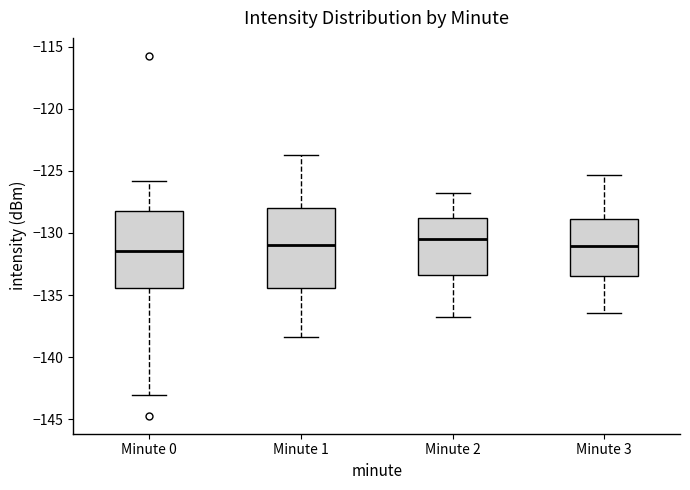

Reading left to right, read every box against the y-axis: the position of its median line, the range the box covers, and the ends of its whiskers. The values are not printed on the chart, so give them approximately, as read against the axis.

Minute 0: median -131.5, box -134.5 to -128.0, whiskers -143.0 to -126.0
Minute 1: median -131.0, box -134.5 to -128.0, whiskers -138.5 to -124.0
Minute 2: median -130.5, box -133.5 to -129.0, whiskers -137.0 to -127.0
Minute 3: median -131.0, box -133.5 to -129.0, whiskers -136.5 to -125.5